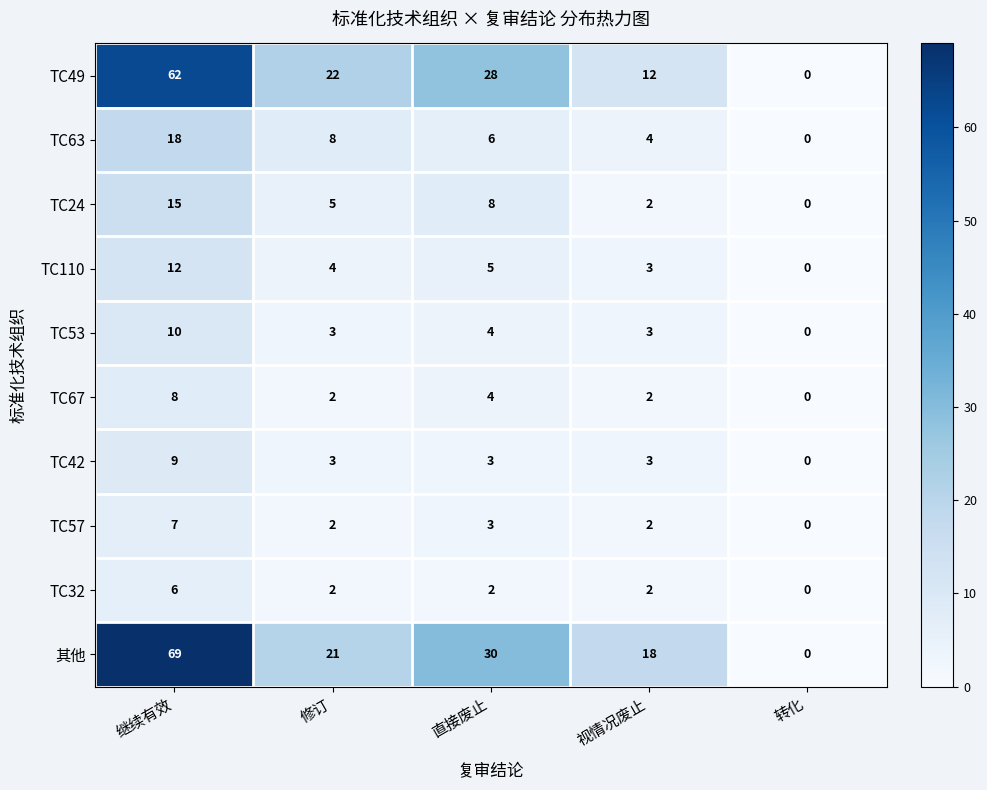

Which series has the largest total across all categories?

其他